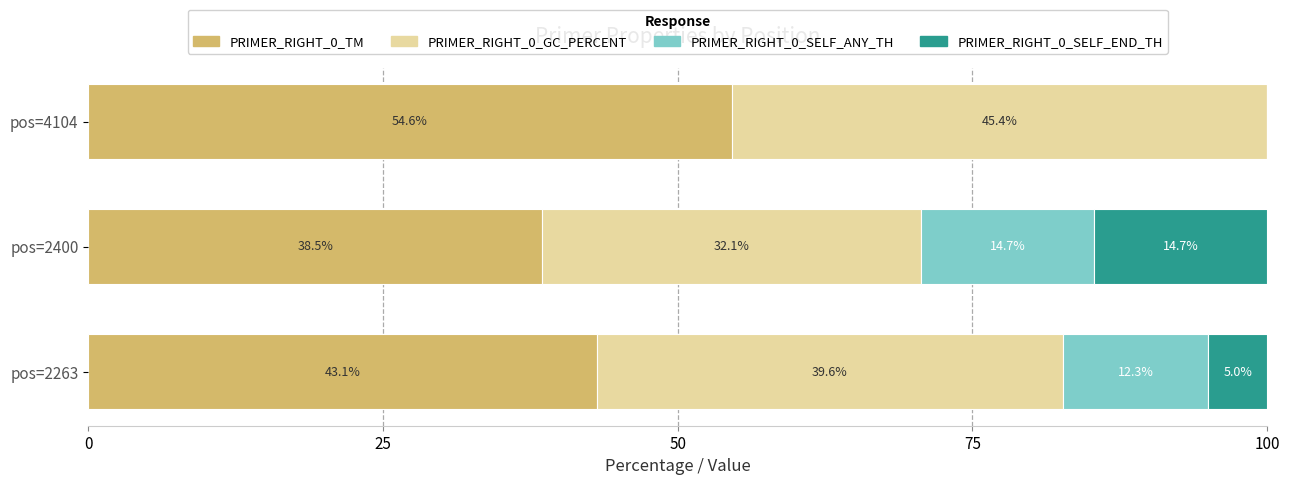

At which label does PRIMER_RIGHT_0_TM reach its peak?

pos=4104